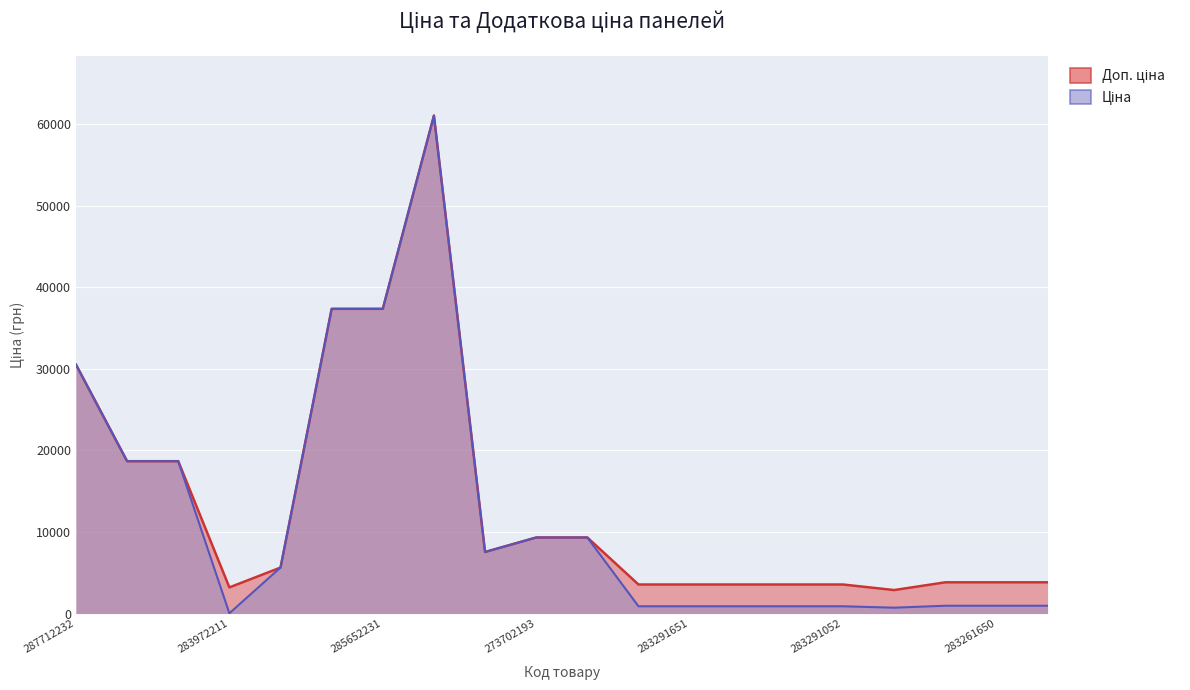

The Ціна series shows 889.9 at 283291651. True or false?

True